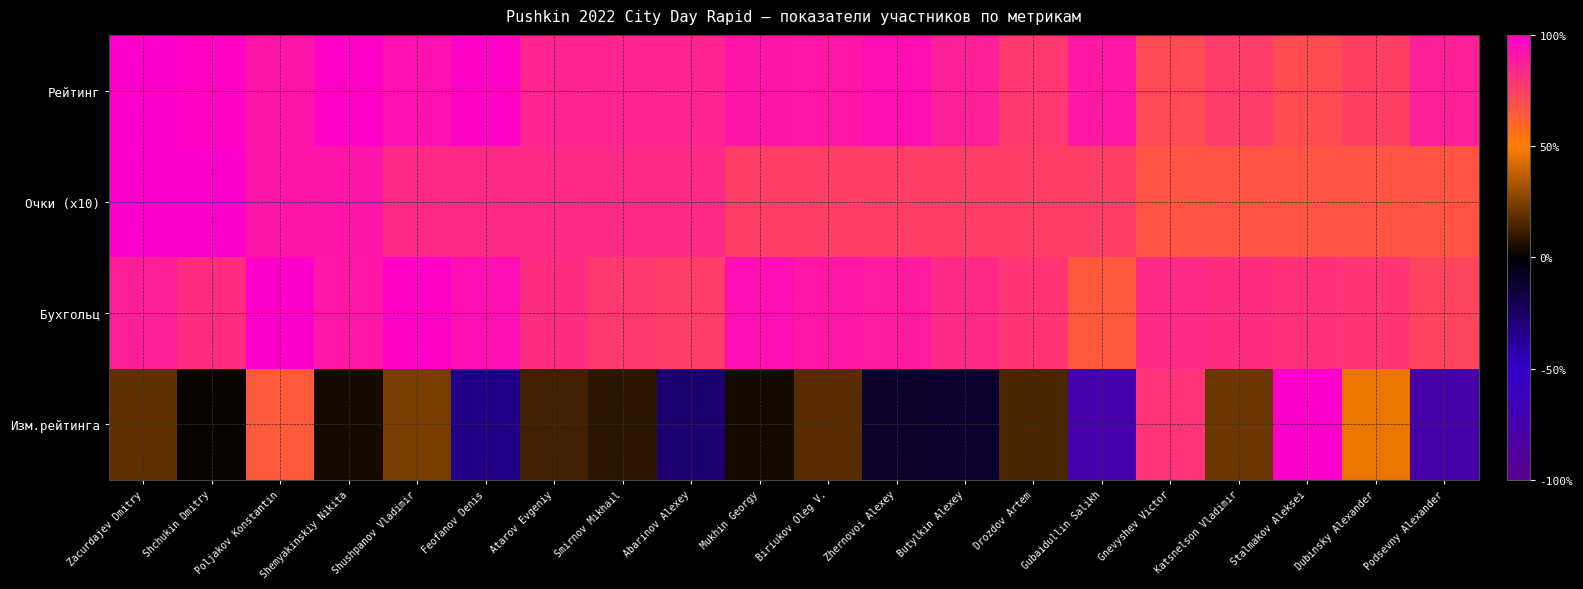

Rank the series at Zacurdajev Dmitry from highest to lowest value.

Рейтинг, Очки (x10), Бухгольц, Изм.рейтинга